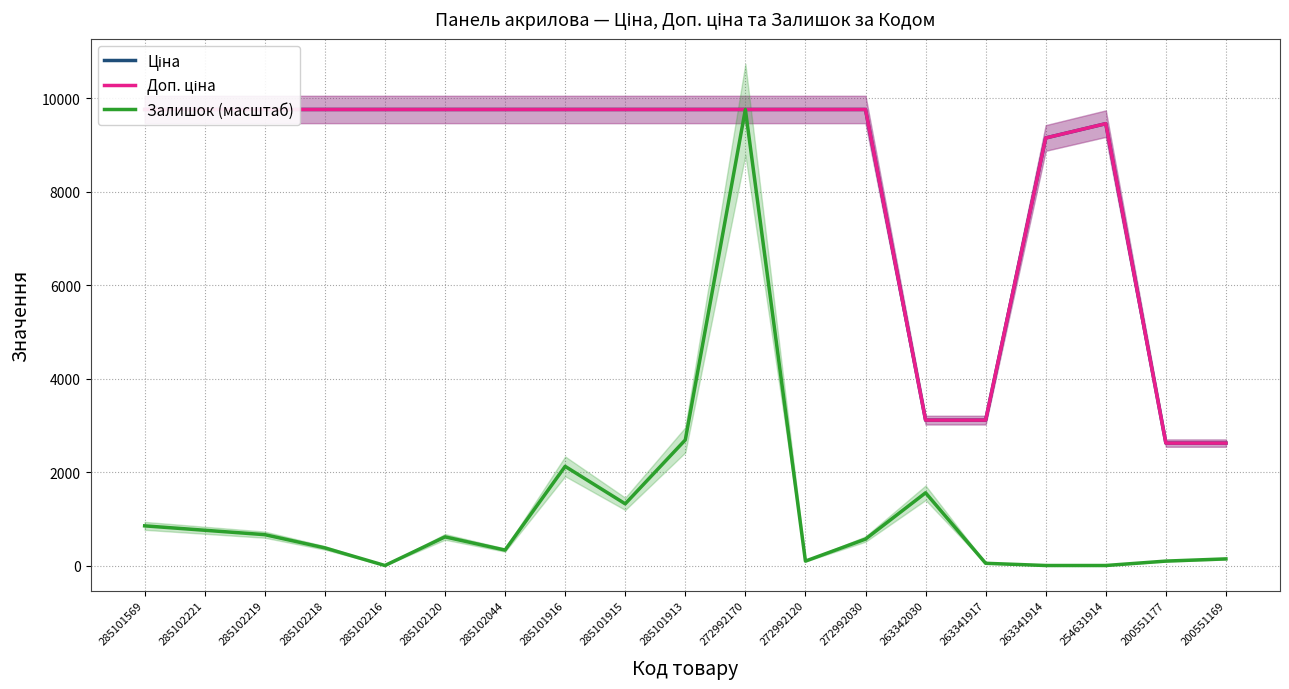

Which series has the largest range (max minus min)?

Залишок (масштаб)